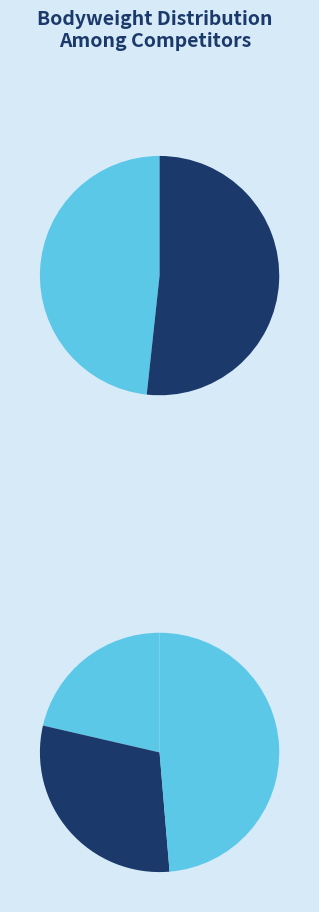

To the nearest percent, what is the combined percentage of Пилипчатина Юлия and Благовесный Геннадий?

31%